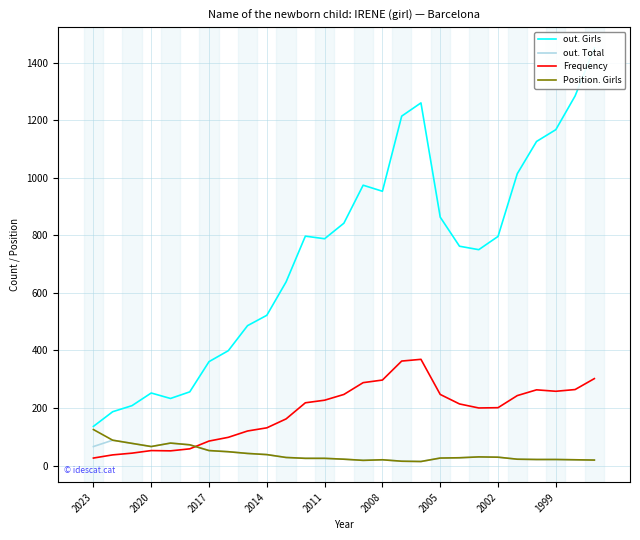

How many lines are shown in the chart?

4